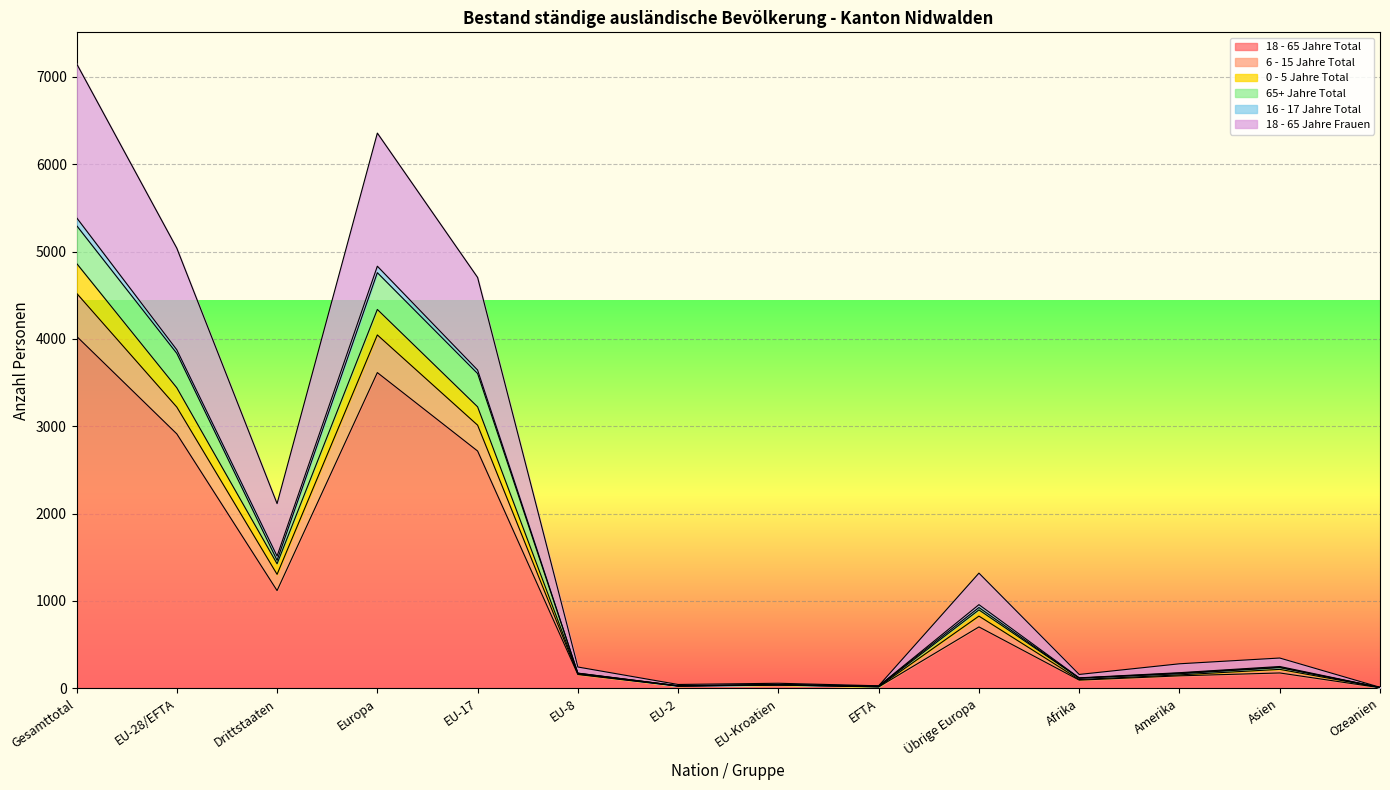

True or false: 0 - 5 Jahre Total and 18 - 65 Jahre Frauen cross at least once.

False